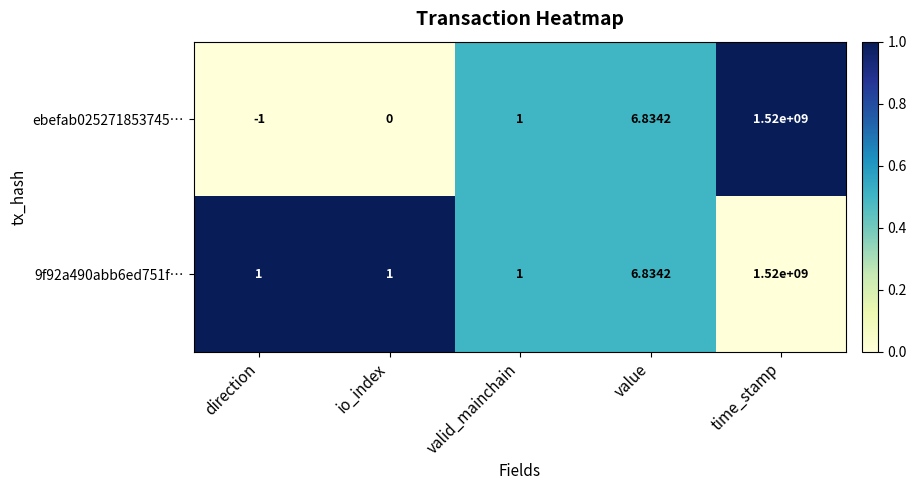

At which category does the chart reach its peak across all series?

time_stamp